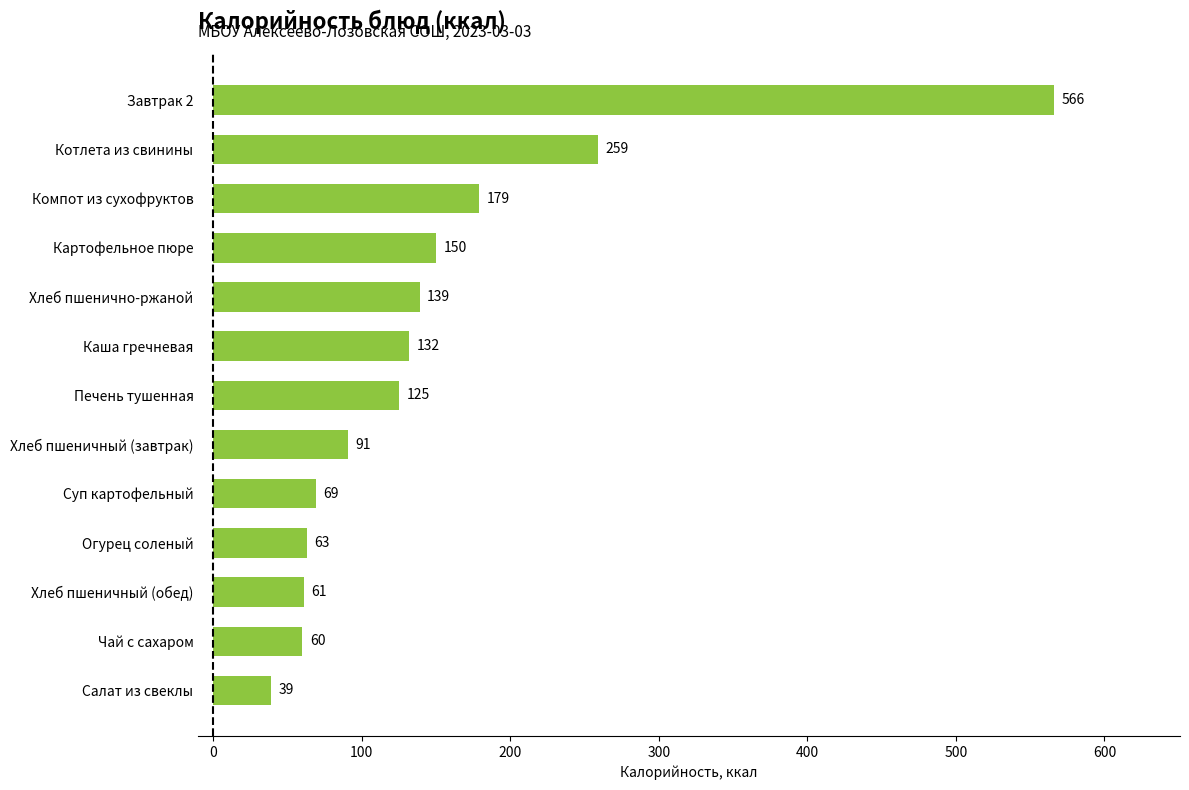

Reading bottom to top, list all the values displayed in this chart.

39	60	61	63	69	91	125	132	139	150	179	259	566